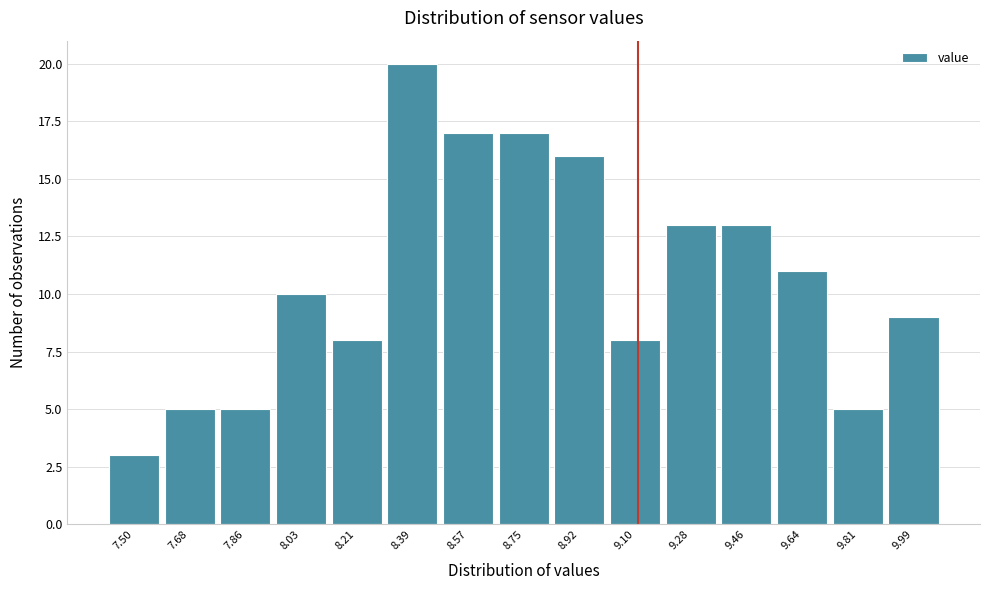

Reading left to right, transcribe all the data shown in this chart.

3	5	5	10	8	20	17	17	16	8	13	13	11	5	9